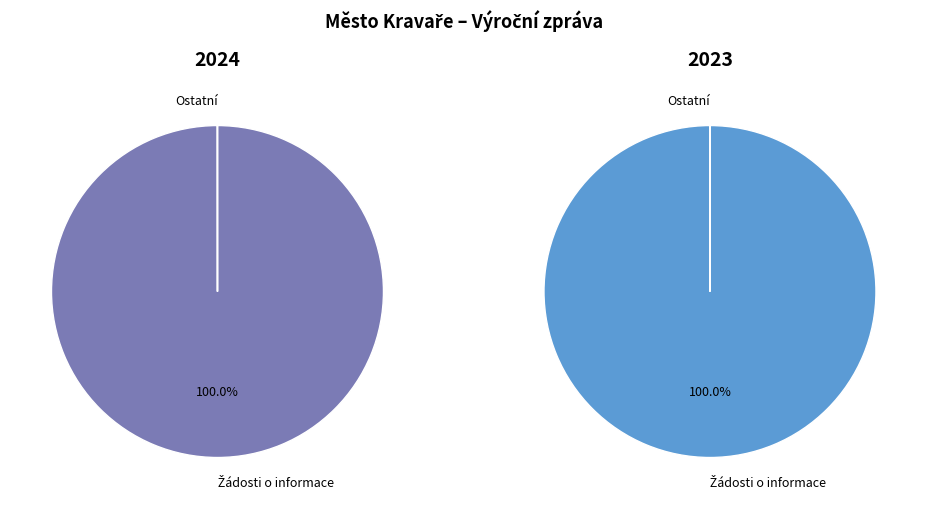

Combined, what portion of the pie is 2023 and 2024?

100.0%